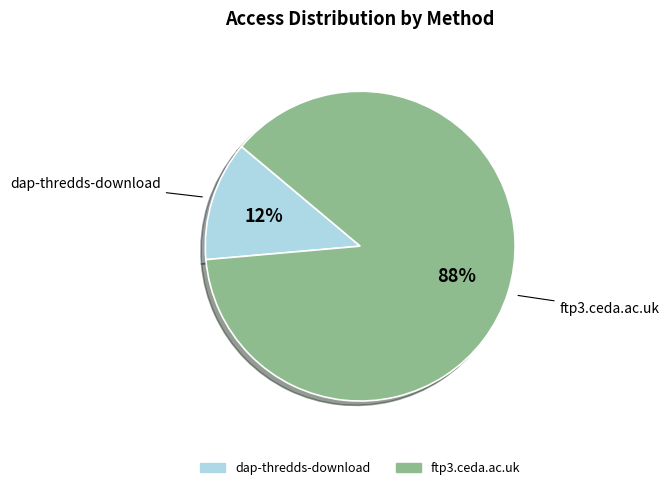

To the nearest percent, what is the combined percentage of dap-thredds-download and ftp3.ceda.ac.uk?

100%